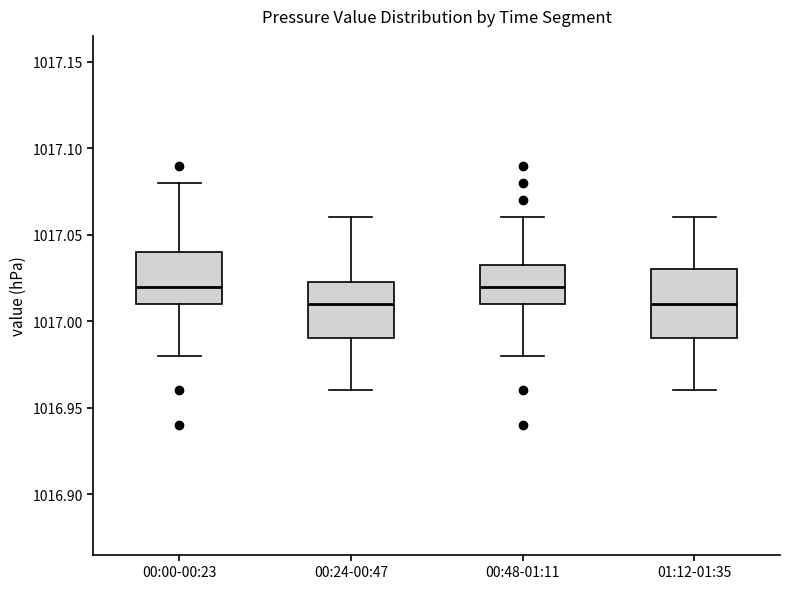

Reading left to right, read every box against the y-axis: the position of its median line, the range the box covers, and the ends of its whiskers. The values are not printed on the chart, so give them approximately, as read against the axis.

00:00-00:23: median 1017.020, box 1017.010 to 1017.040, whiskers 1016.980 to 1017.080
00:24-00:47: median 1017.010, box 1016.990 to 1017.025, whiskers 1016.960 to 1017.060
00:48-01:11: median 1017.020, box 1017.010 to 1017.035, whiskers 1016.980 to 1017.060
01:12-01:35: median 1017.010, box 1016.990 to 1017.030, whiskers 1016.960 to 1017.060